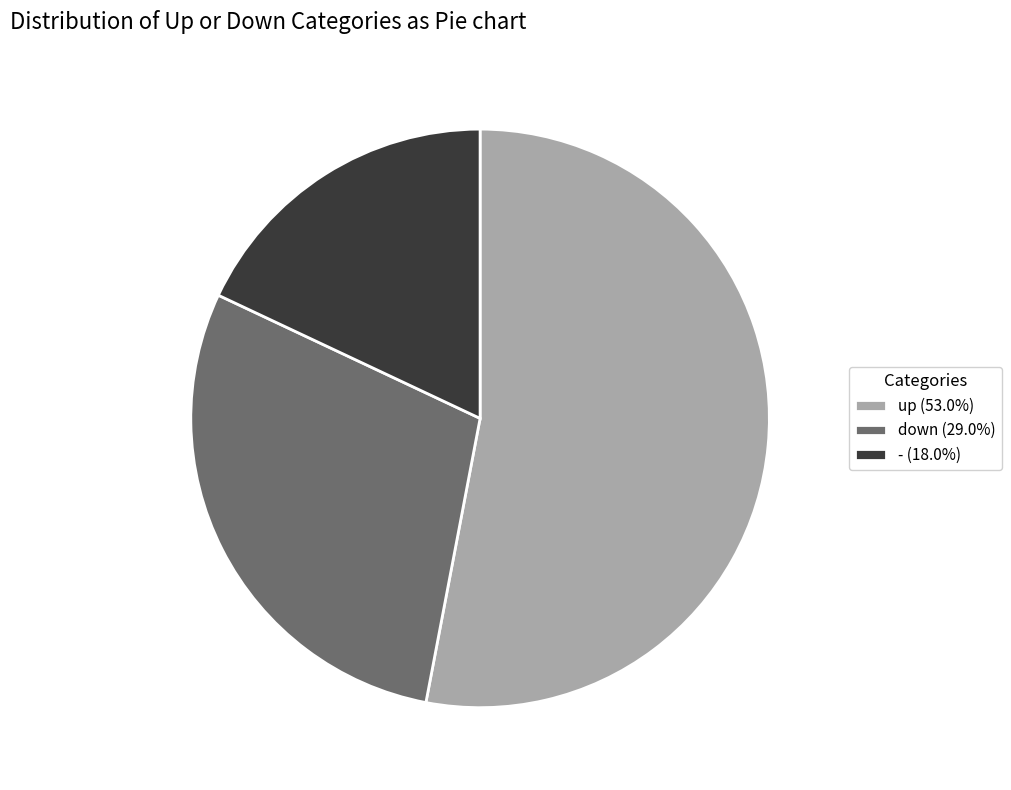

Does any single category account for the majority?

Yes